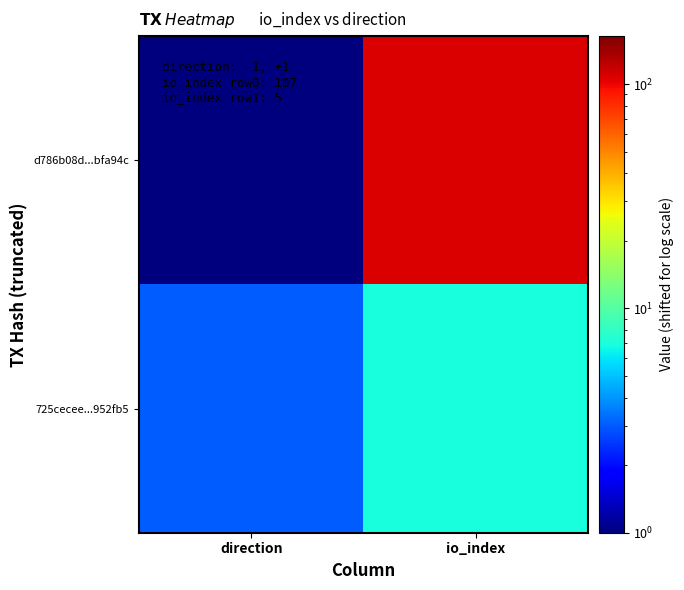

Between direction and io_index, which series saw the biggest shift?

d786b08d...bfa94c